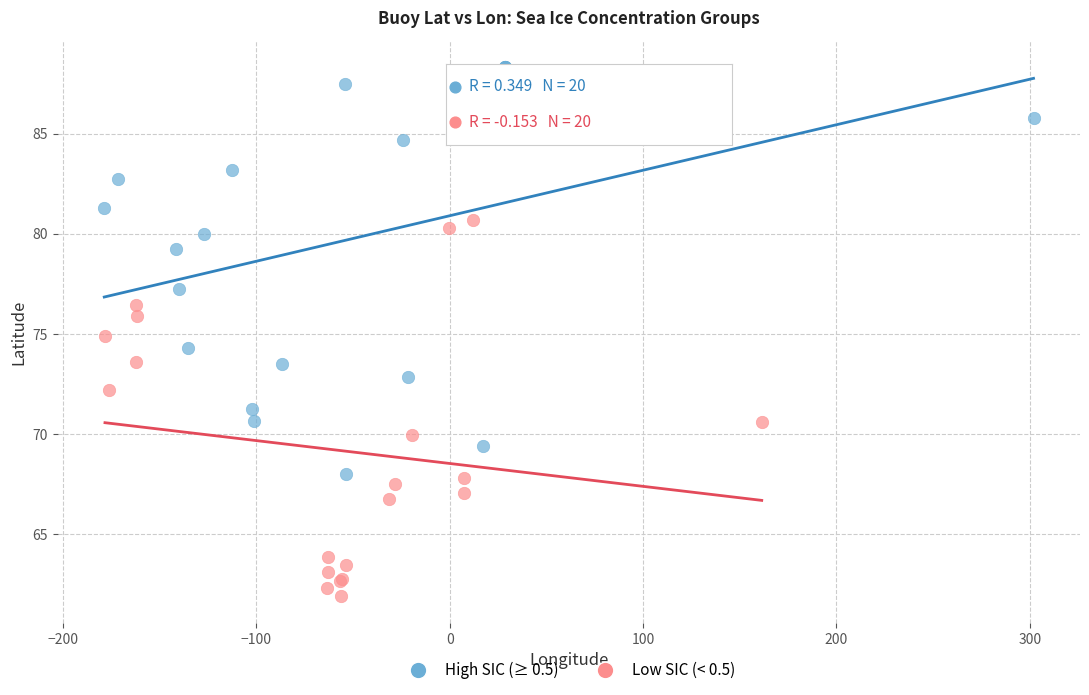

Which series contains the lowest Y value?

Low SIC (< 0.5)